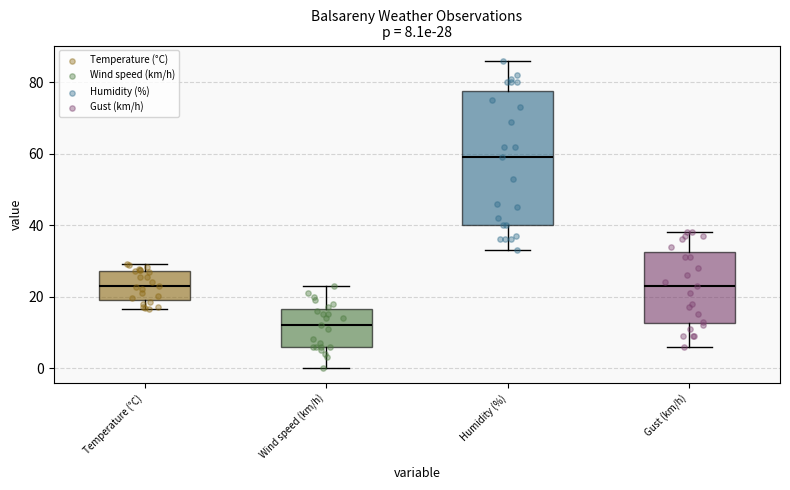

Comparing the boxes themselves (not the whiskers), which one is the tallest?

Humidity (%)